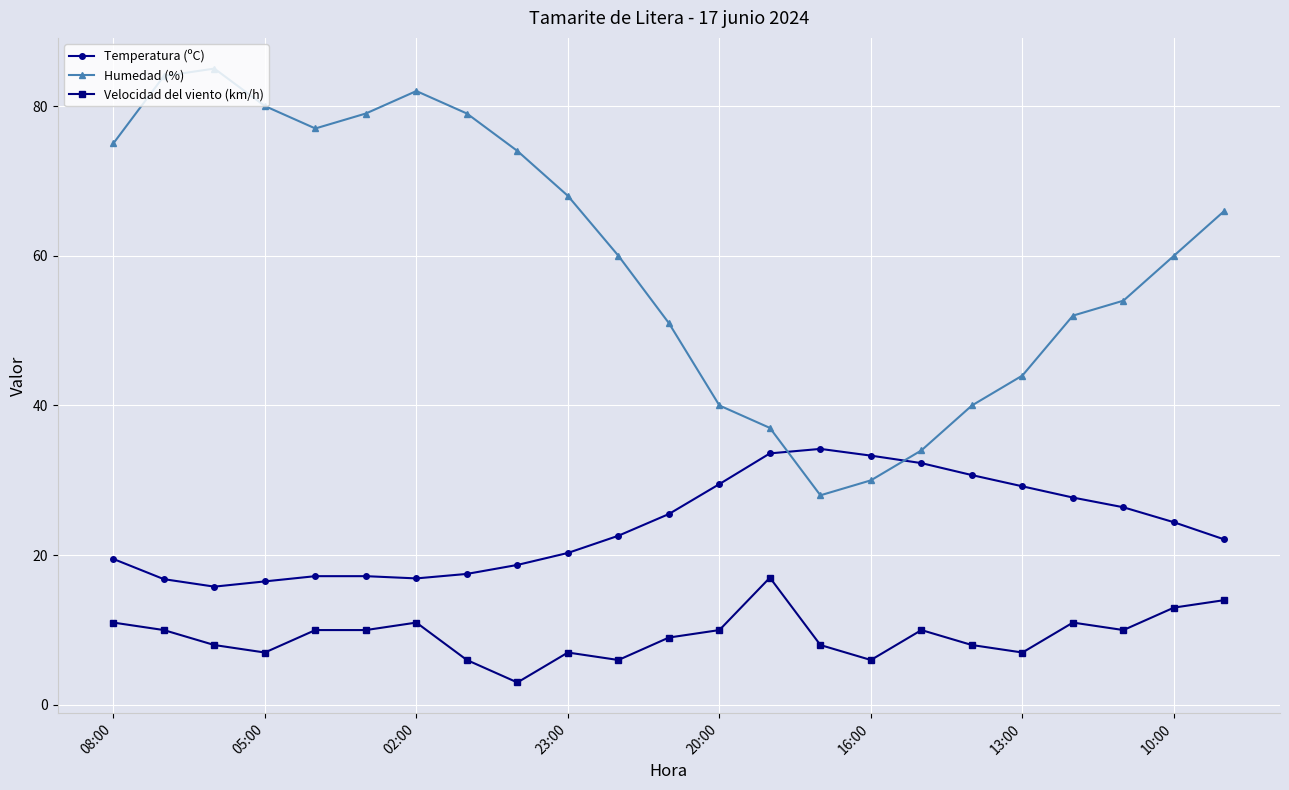

Which series has the largest total across all categories?

Humedad (%)